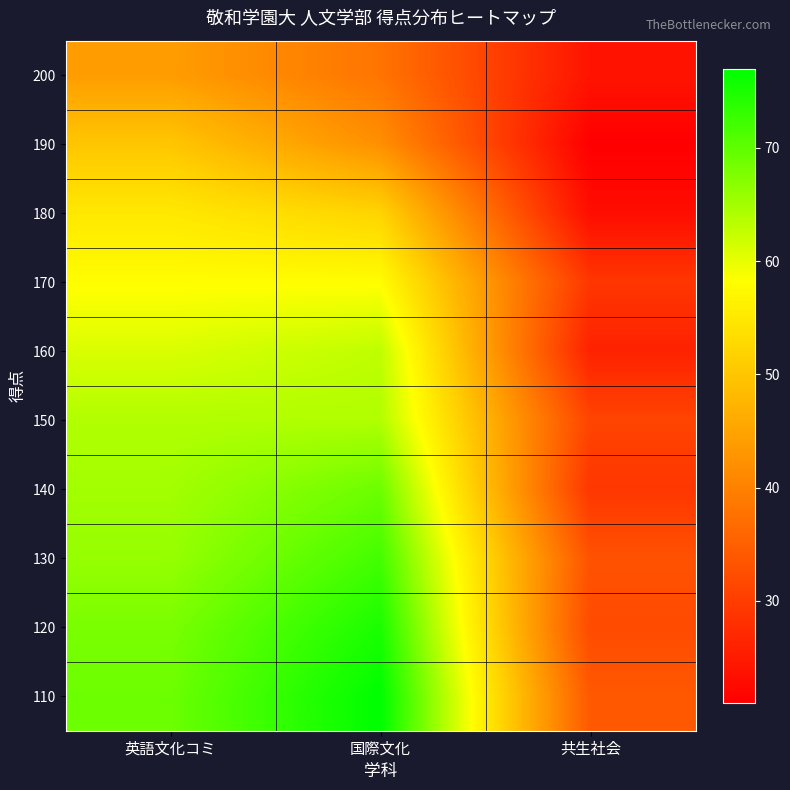

At how many categories does at least one series exceed 71?

1